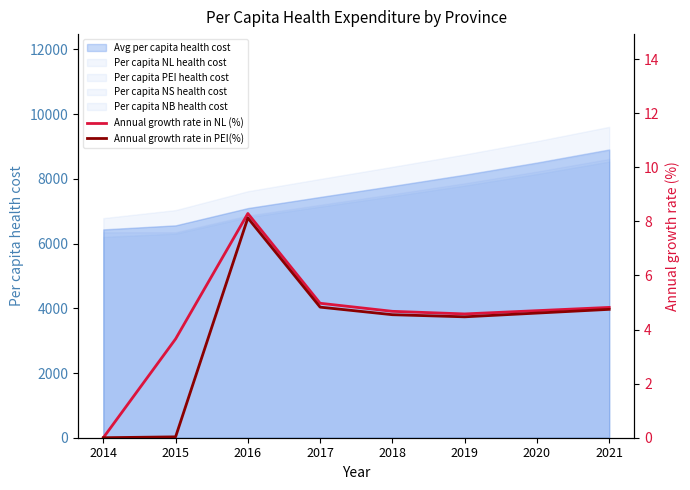

Reading left to right, extract all data points from this chart.

Annual growth rate in NL (%): 2014=0.0	2015=3.7	2016=8.3	2017=5.0	2018=4.7	2019=4.6	2020=4.7	2021=4.8
Annual growth rate in PEI(%): 2014=0.0	2015=0.0	2016=8.1	2017=4.8	2018=4.5	2019=4.5	2020=4.6	2021=4.7